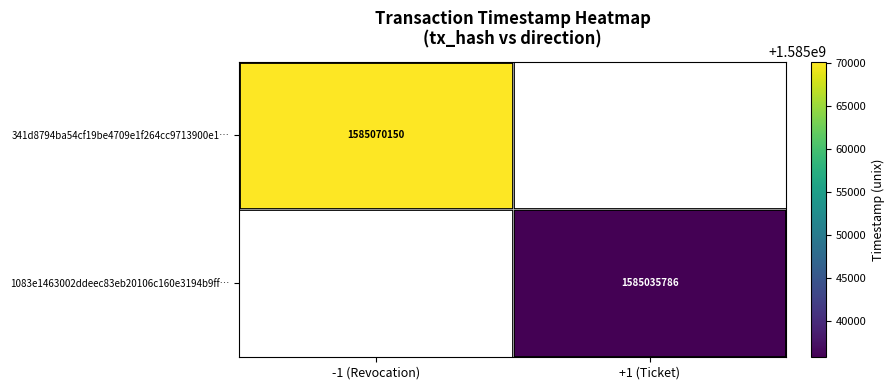

The 1083e1463002ddeec83eb20106c160e3194b9ff… series shows 2823152438 at +1 (Ticket). True or false?

False